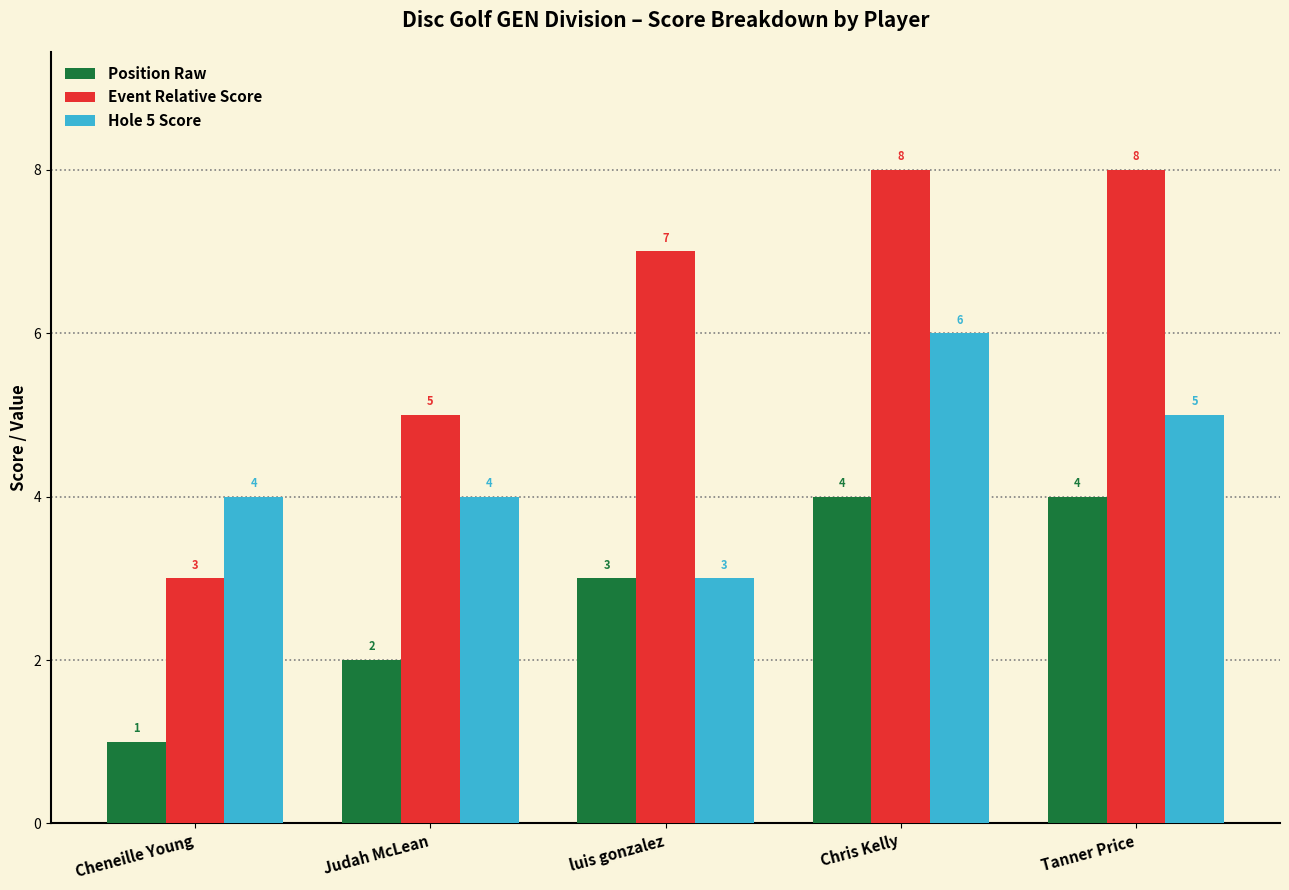

How many Position Raw values are between 2 and 4?

4